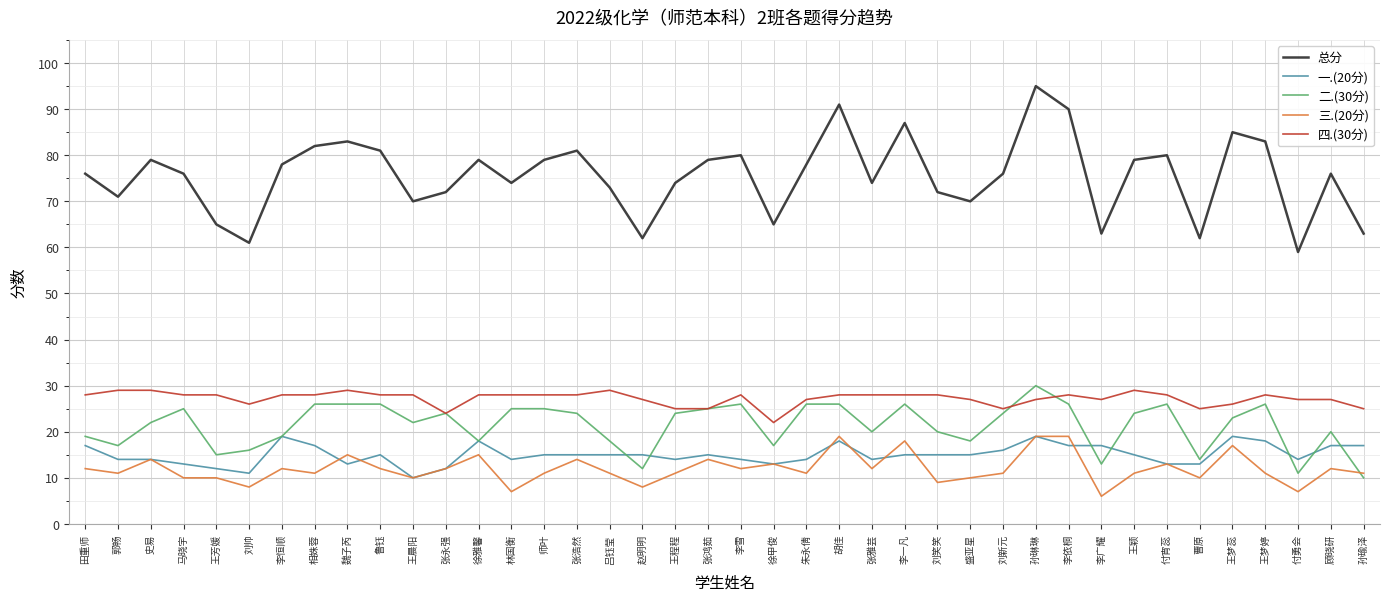

How many intersections are there between 三.(20分) and 二.(30分)?

1